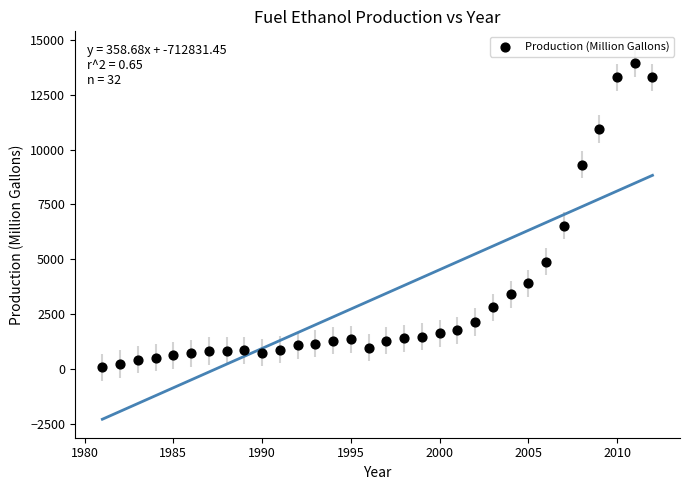

What Y value in the scatter plot is closest to 7006?

6521.0